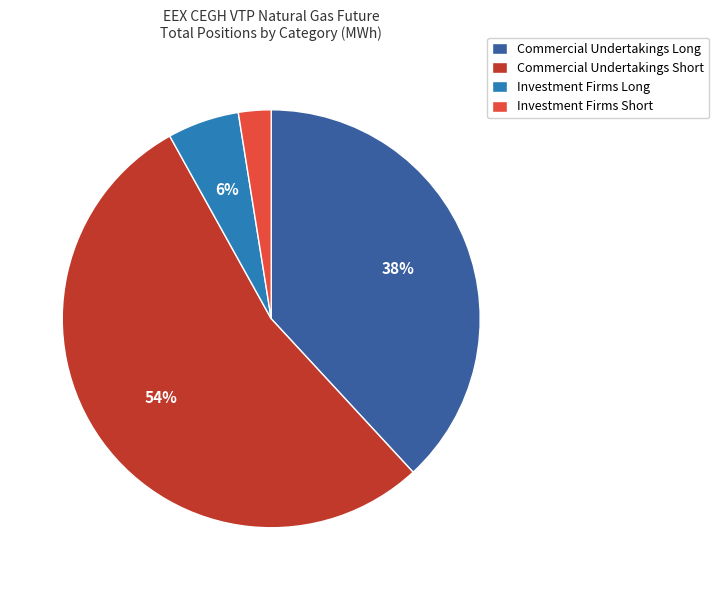

Count the number of slices in the pie.

4